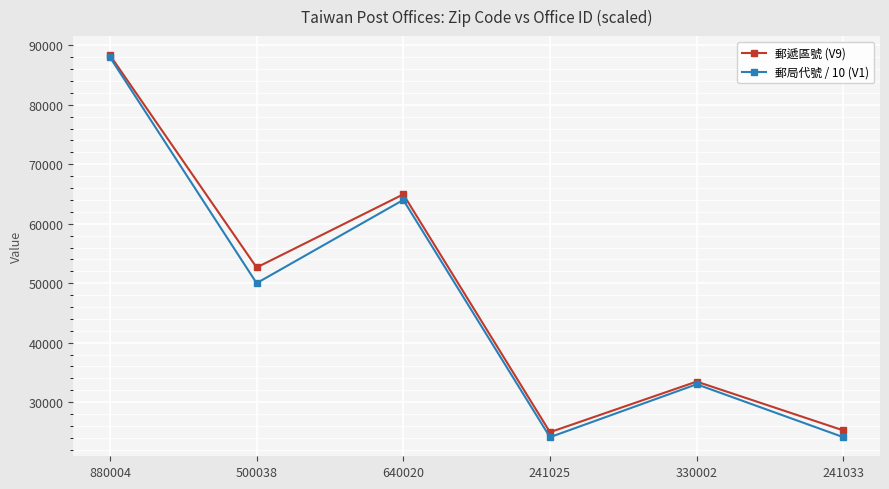

What is the lowest value of the 郵遞區號 (V9) series?

24942.0